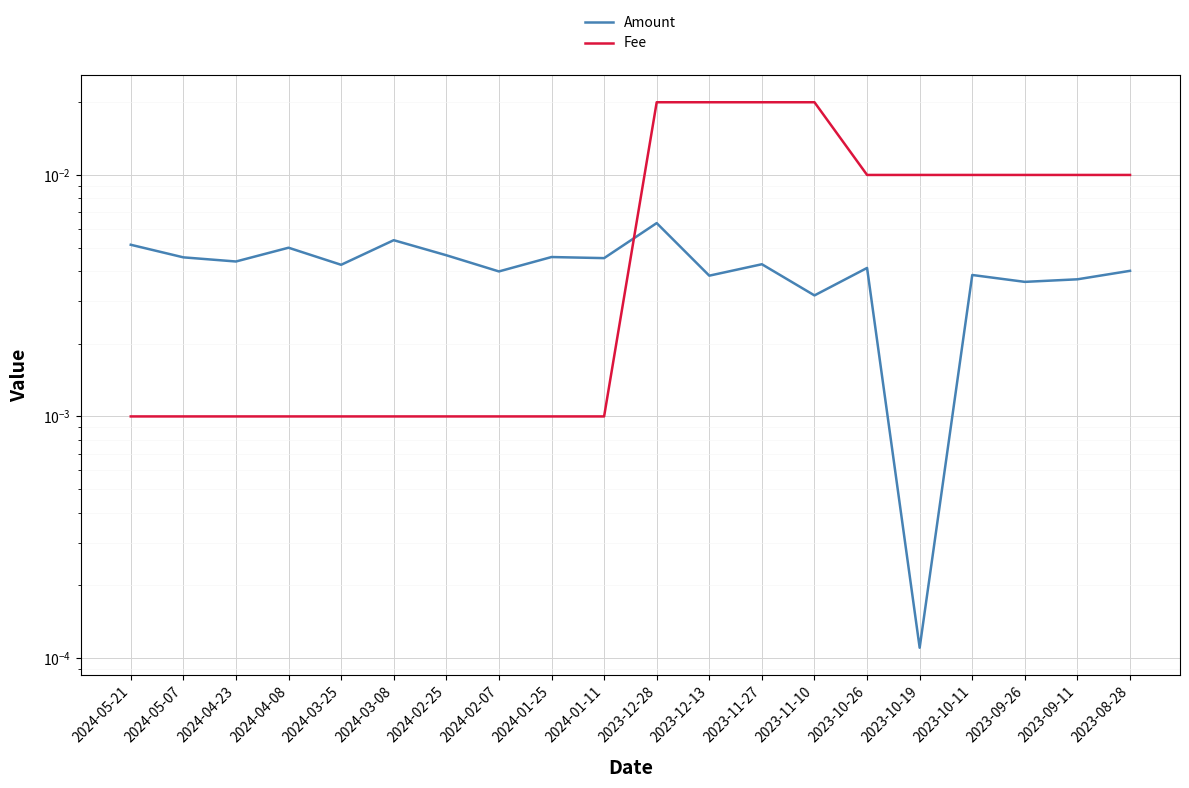

True or false: Fee has a value of 0.0 at 2023-10-19.

False